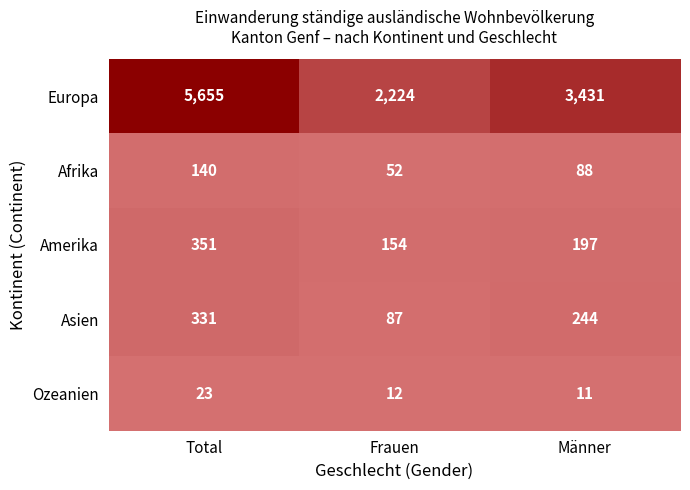

What is the difference between the highest and lowest values at Total?

5632